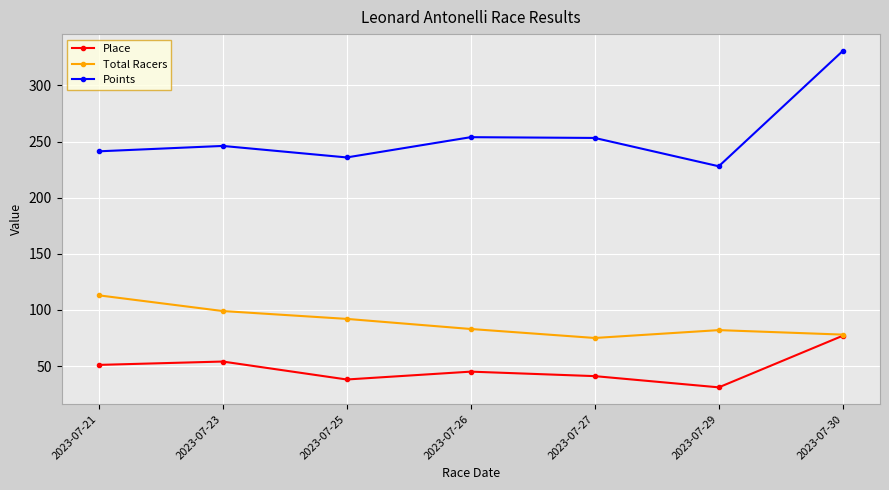

What is the average value of the Total Racers series?

88.9